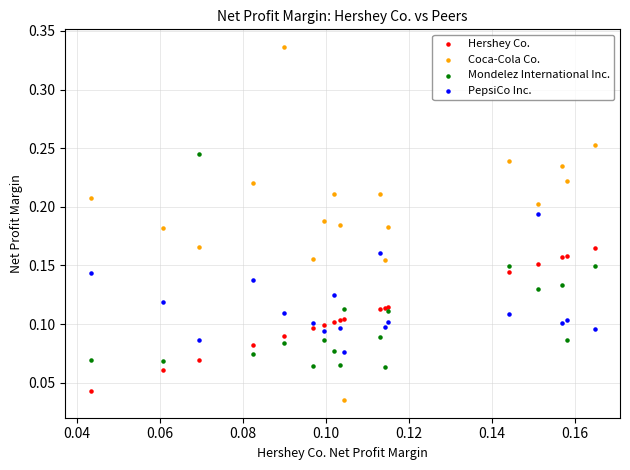

Which series reaches the maximum Y coordinate?

Coca-Cola Co.